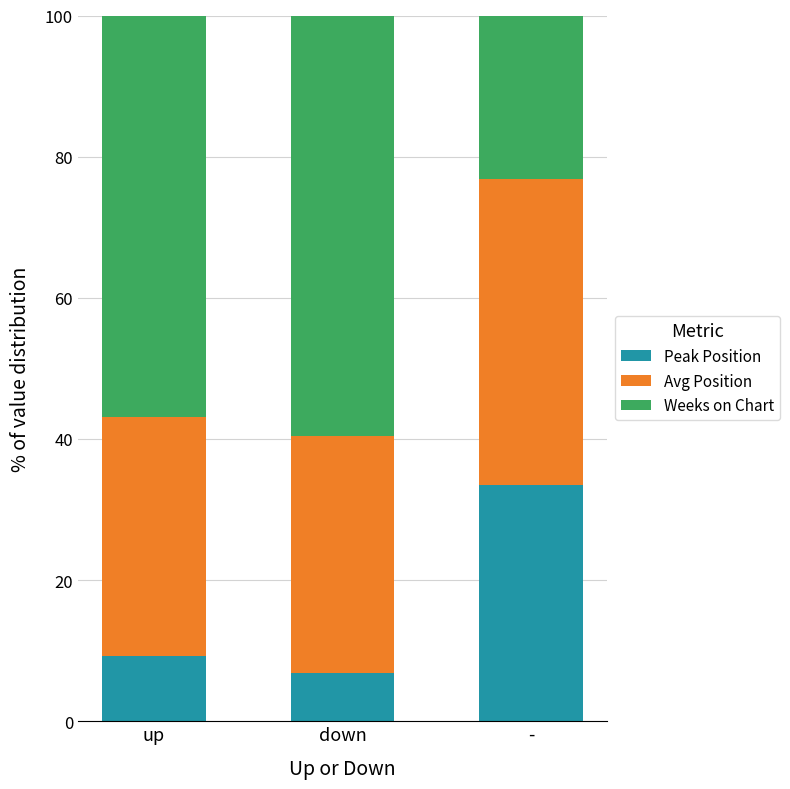

What is the total value across all series at down?

100.0